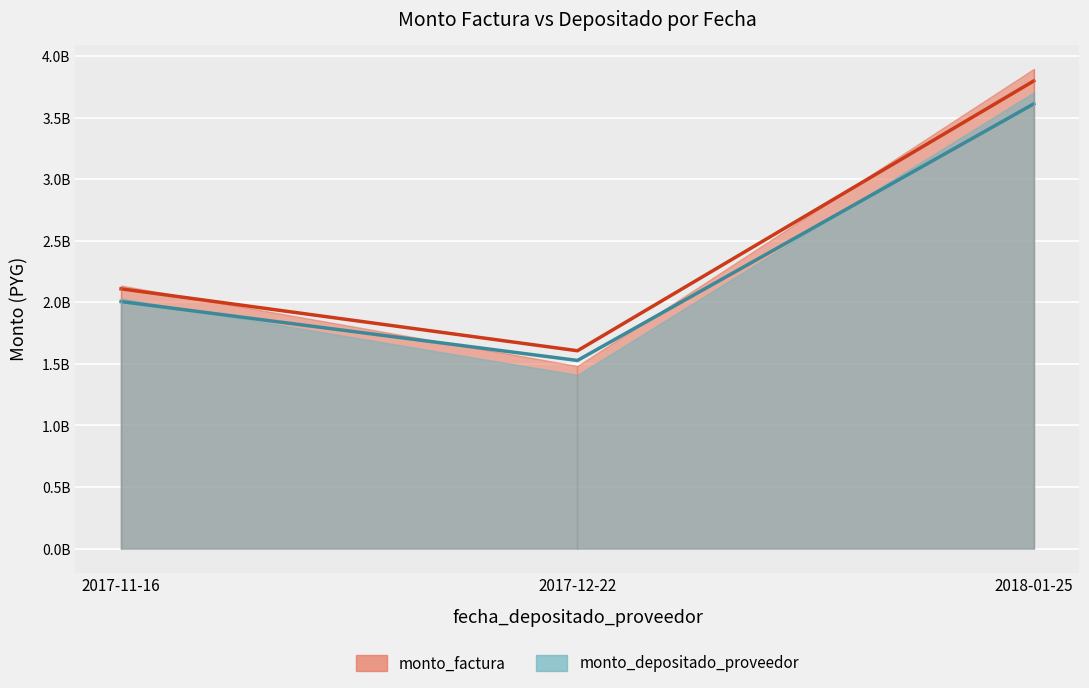

True or false: monto_depositado_proveedor and monto_factura cross at least once.

False